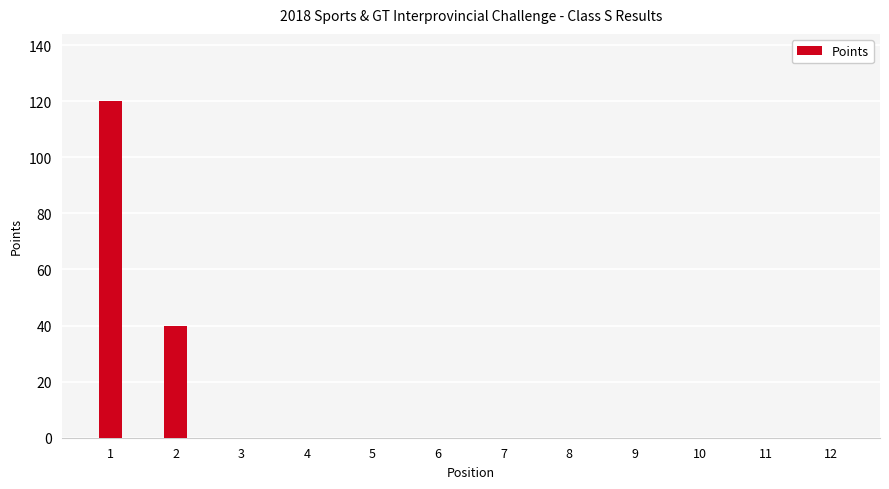

What is the difference between the values at 10 and 1?

120